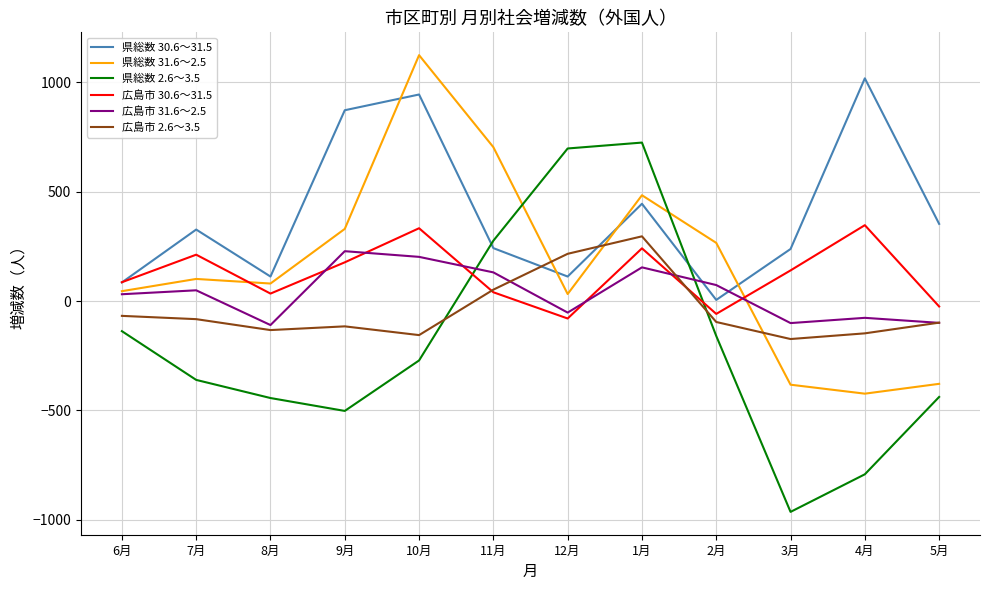

What is the approximate value of 広島市 2.6～3.5 at 11月, to the nearest 5?

50